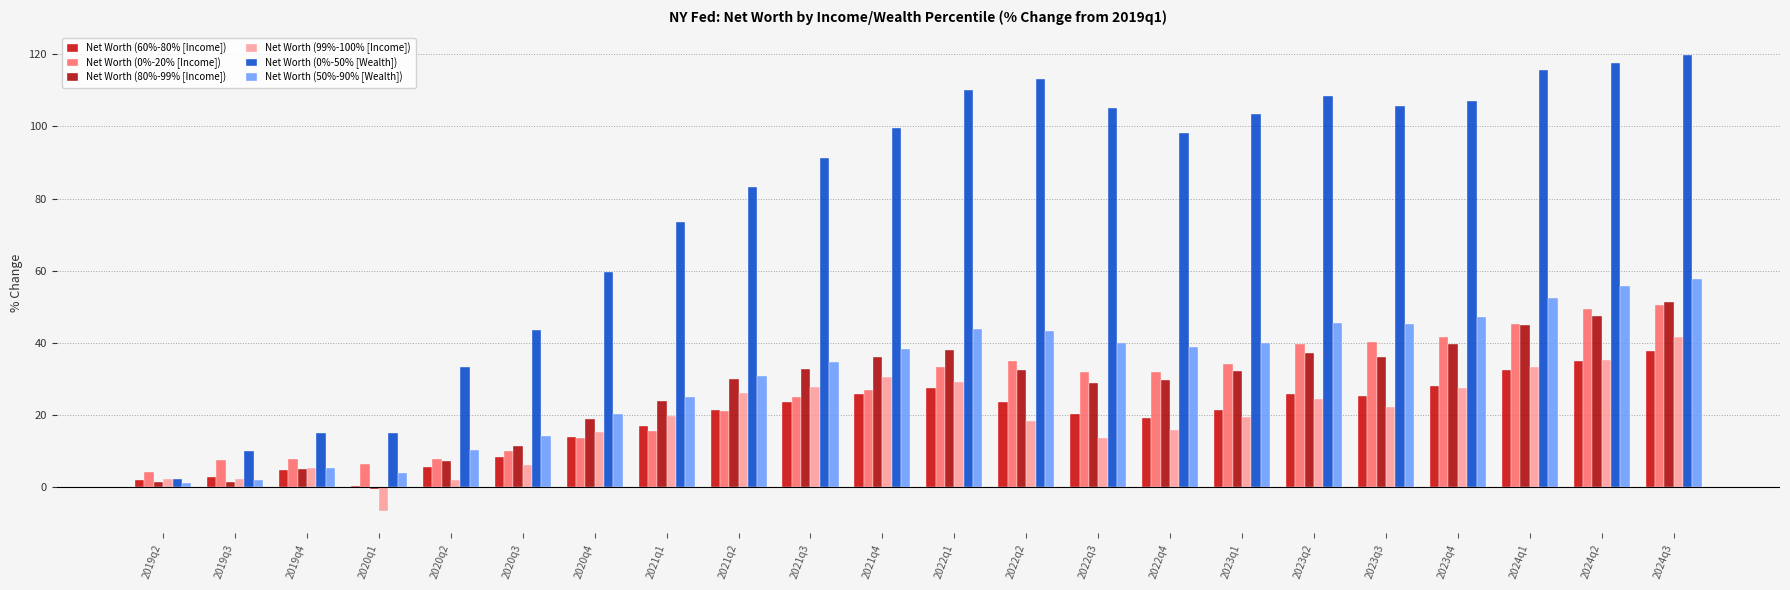

At which label does Net Worth (80%-99% [Income]) reach its peak?

2024q3